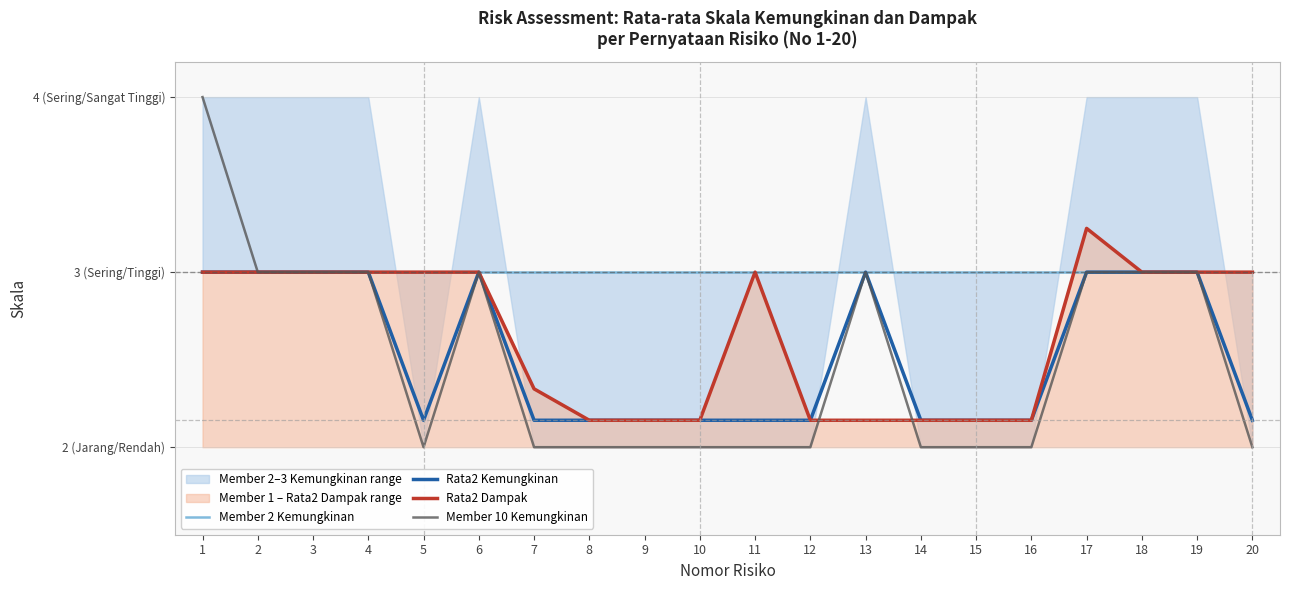

True or false: Member 10 Kemungkinan has a value of 2.7 at 15.

False